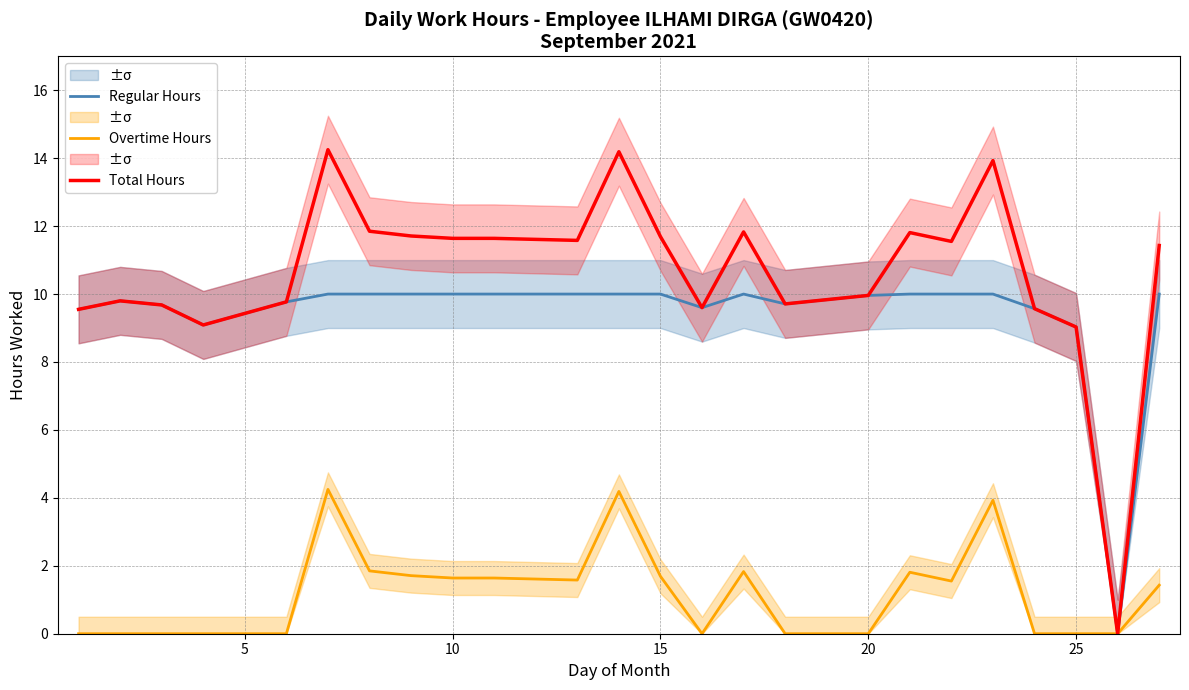

True or false: Overtime Hours and Regular Hours cross at least once.

False